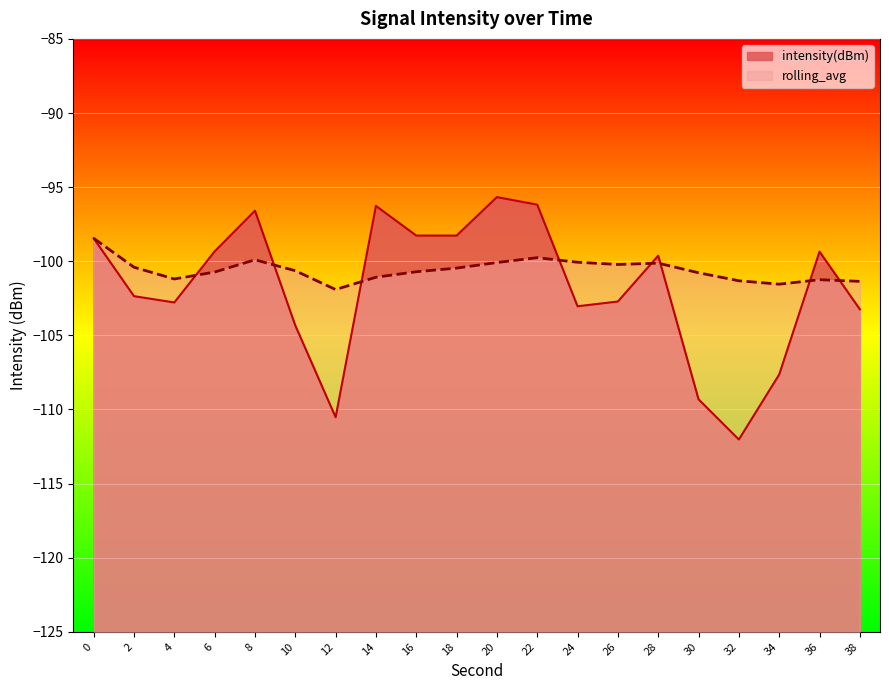

At which label is rolling_avg closest to -100?

24